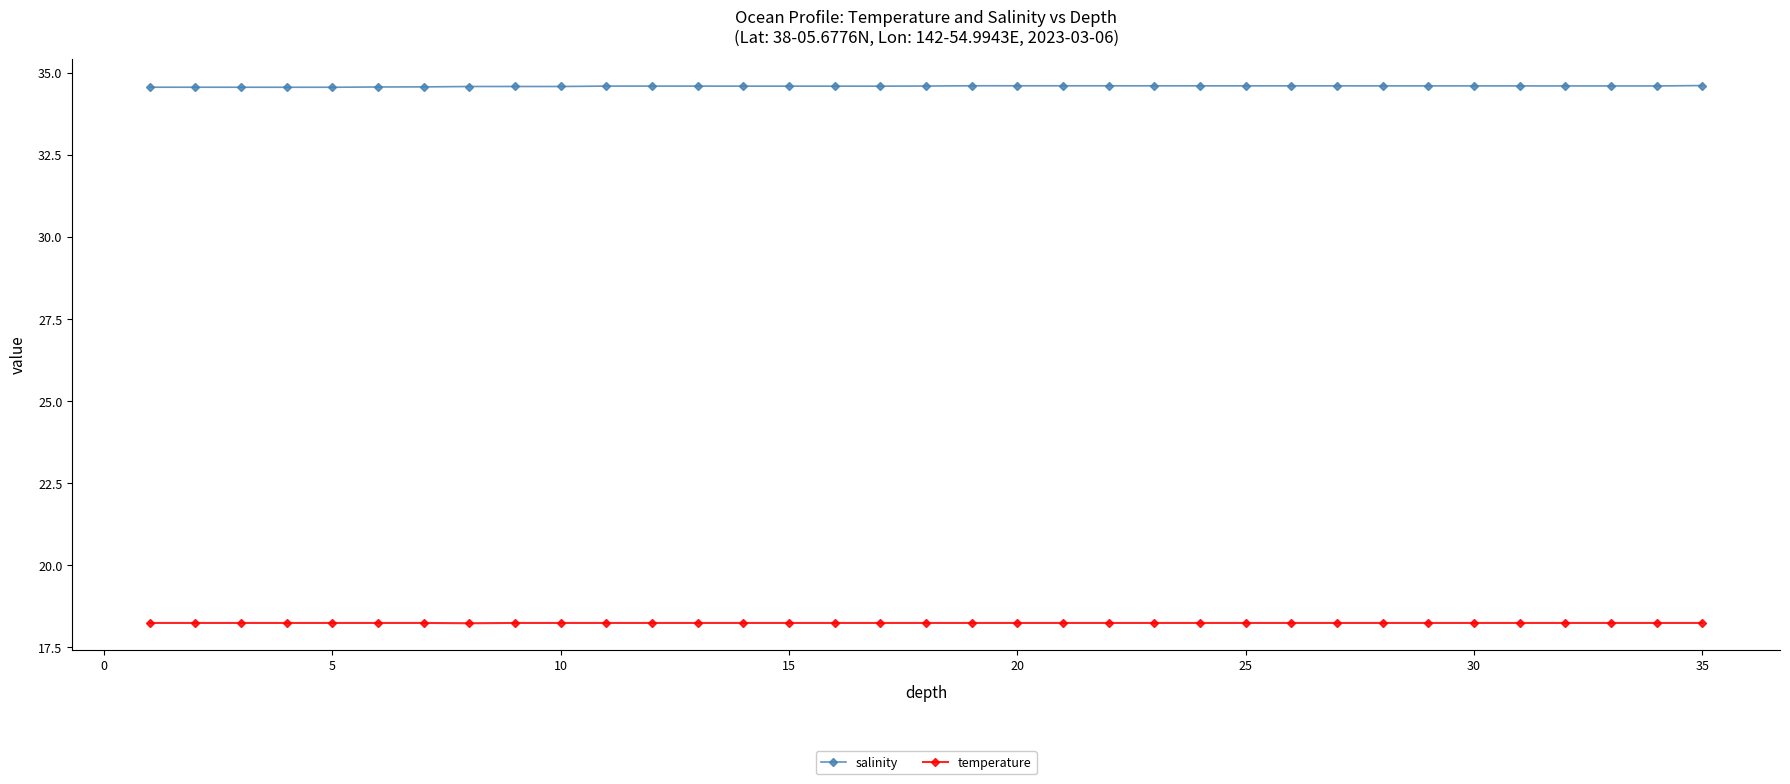

Which series has the widest spread of values?

salinity